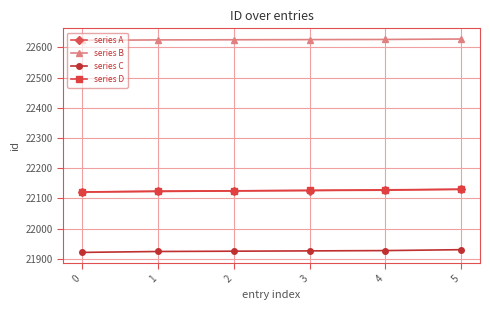

What is the value of the series D point at the 4th from the left?

22126.4